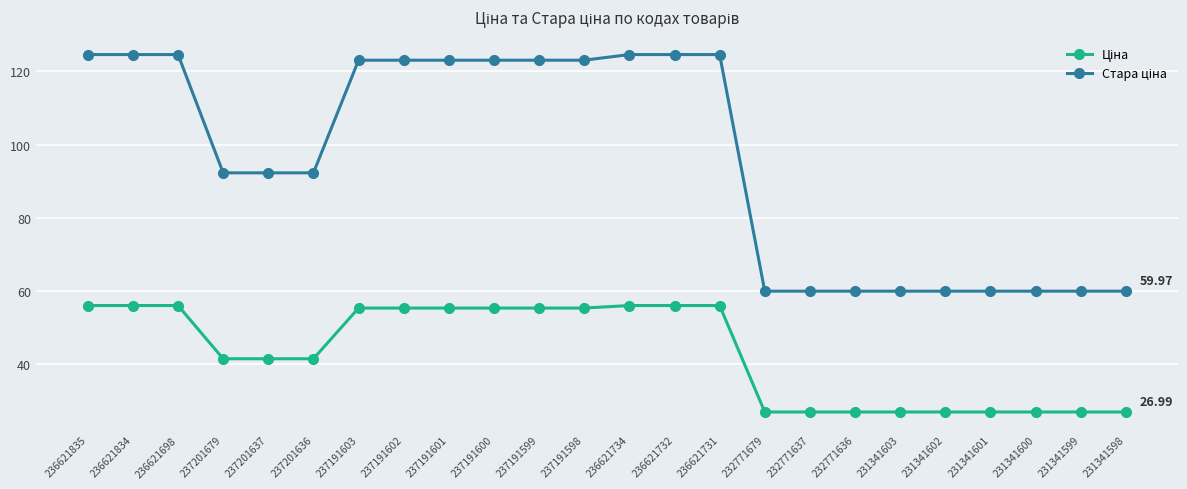

What is the difference between the highest and lowest values at 236621732?

68.5